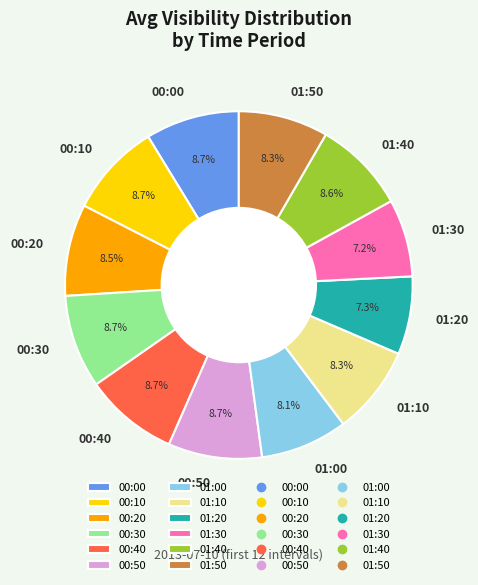

Approximately how many times larger is the value at 00:40 compared to 00:50?

1.0